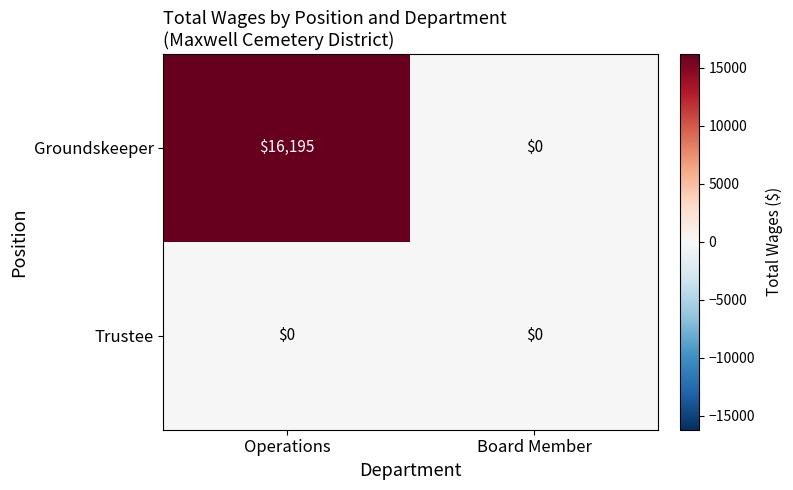

At which category is the sum across all series the highest?

Operations